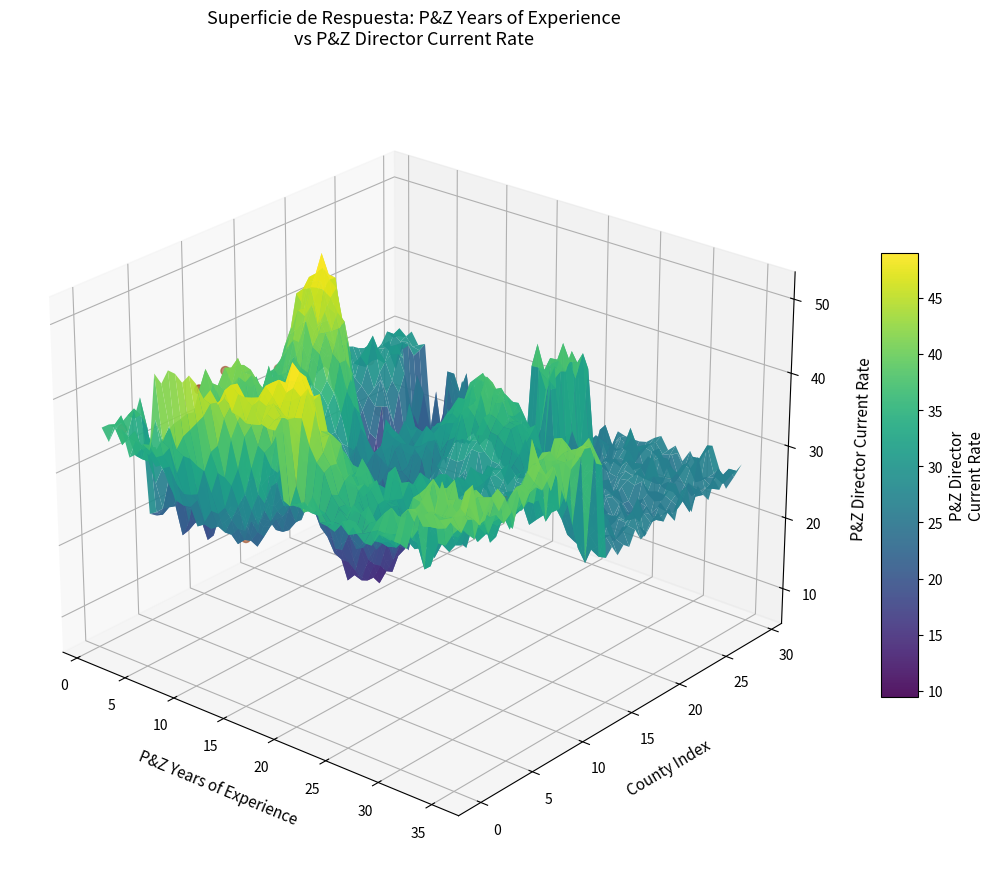

Is it true that the value at 40 is -0.0?

False